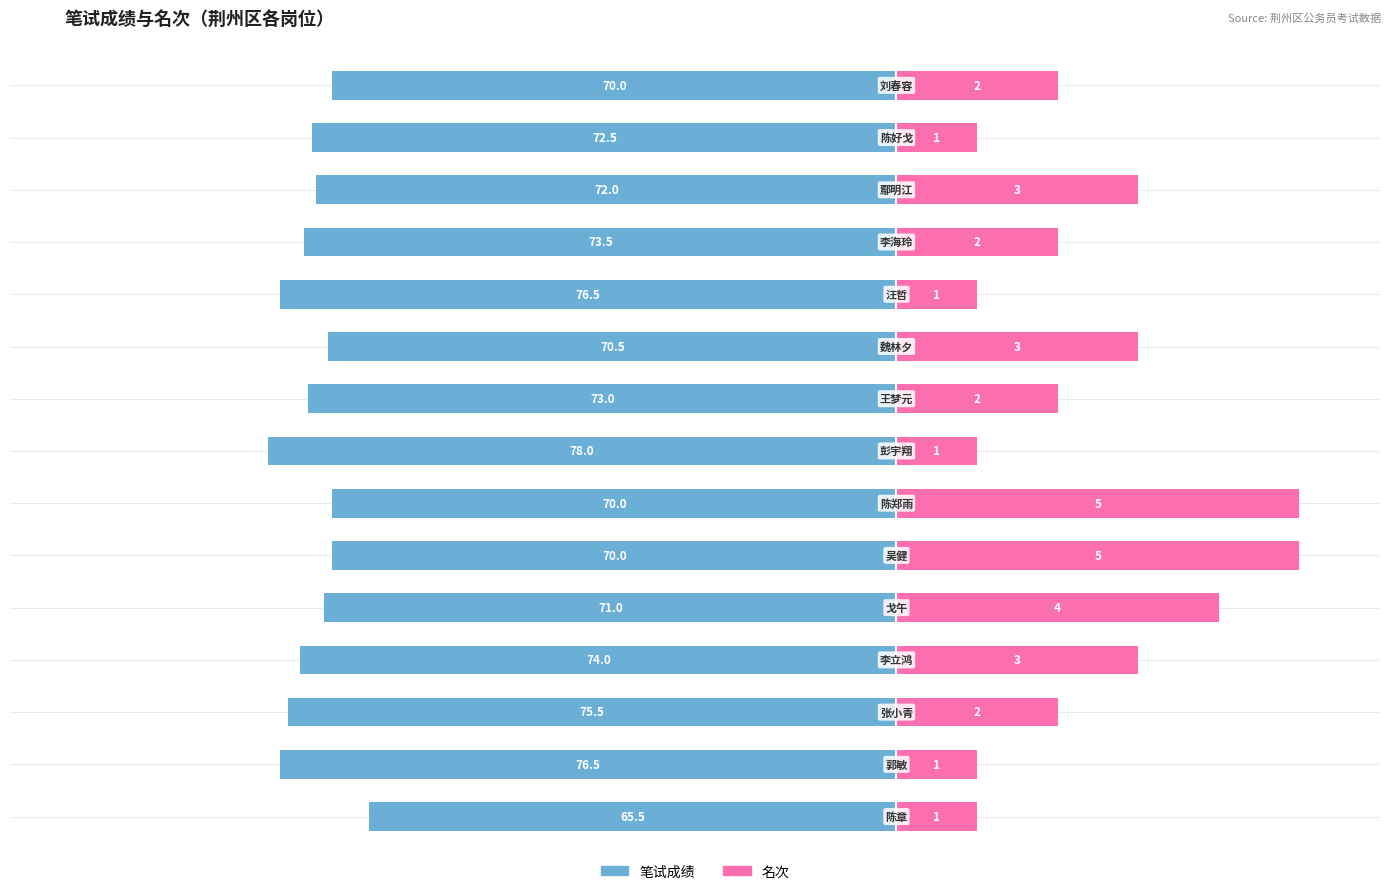

Are the bars grouped side by side (vs. stacked)?

Yes